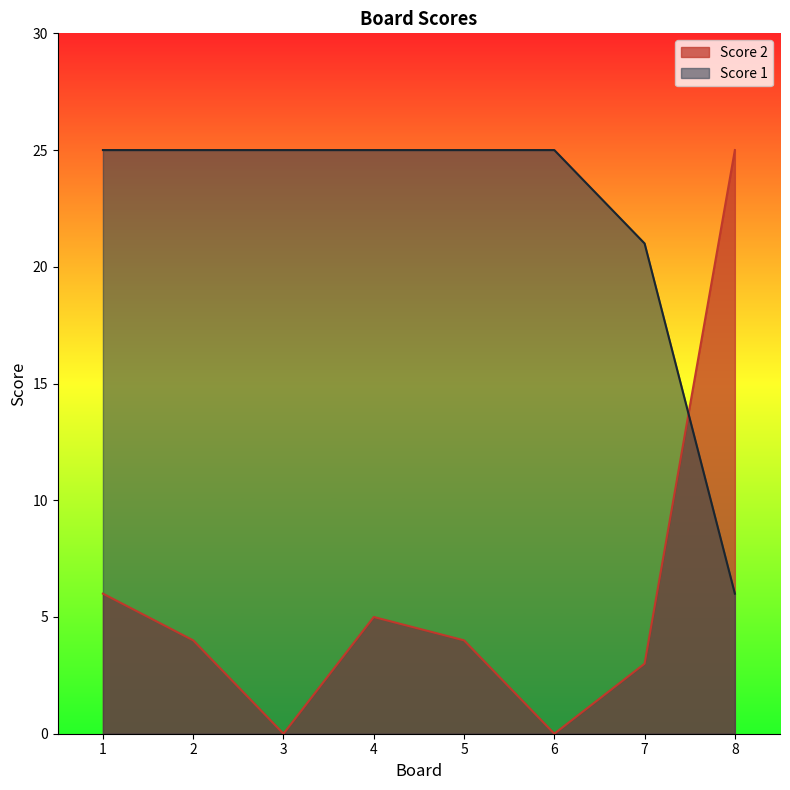

Where do Score 2 and Score 1 first cross each other?

7 and 8